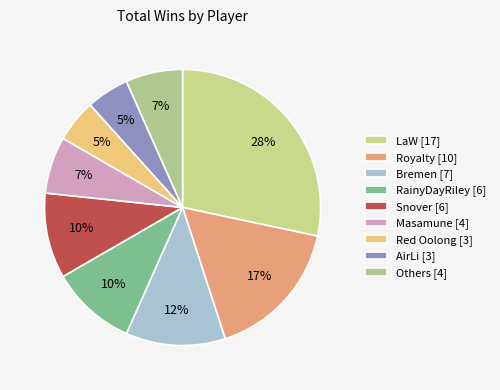

How many slices are in this pie chart?

9